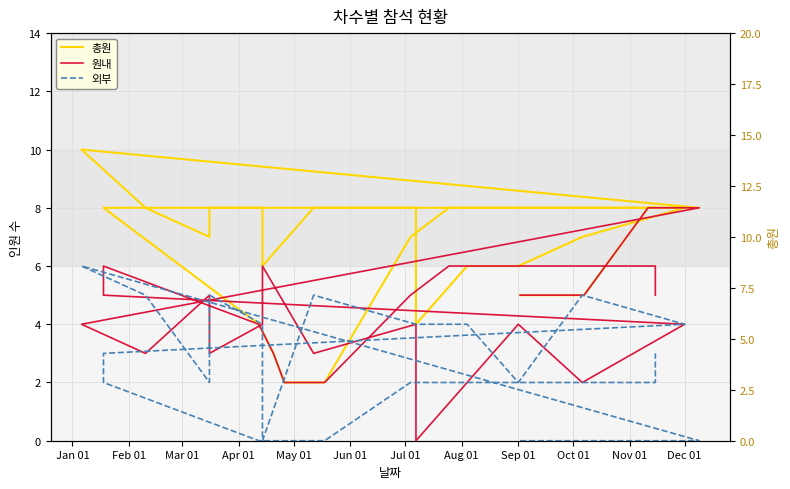

True or false: 외부 and 총원 cross at least once.

False